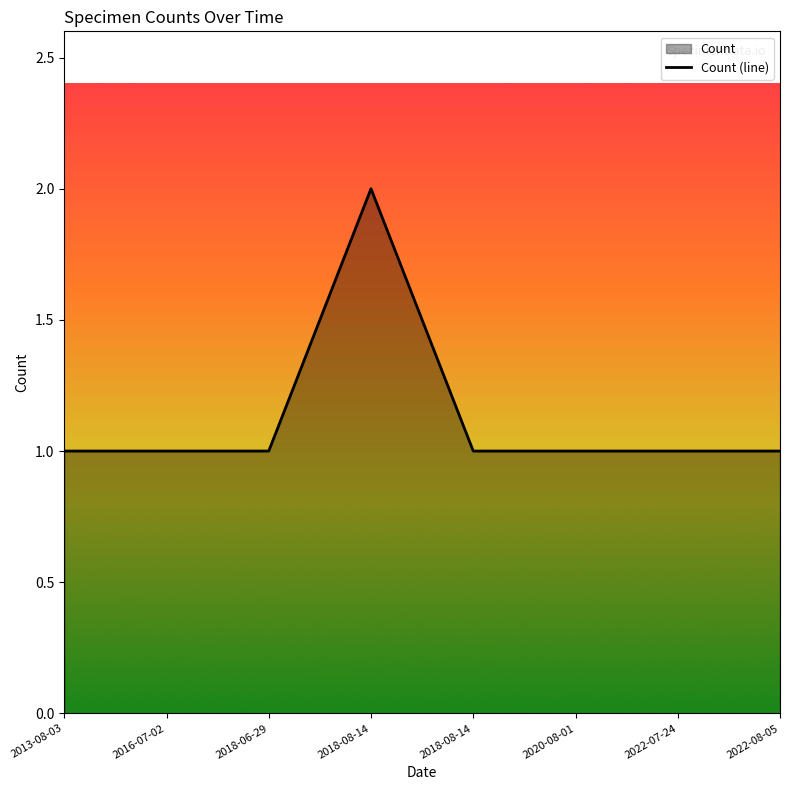

True or false: the data has more than 2 interior local peaks.

False